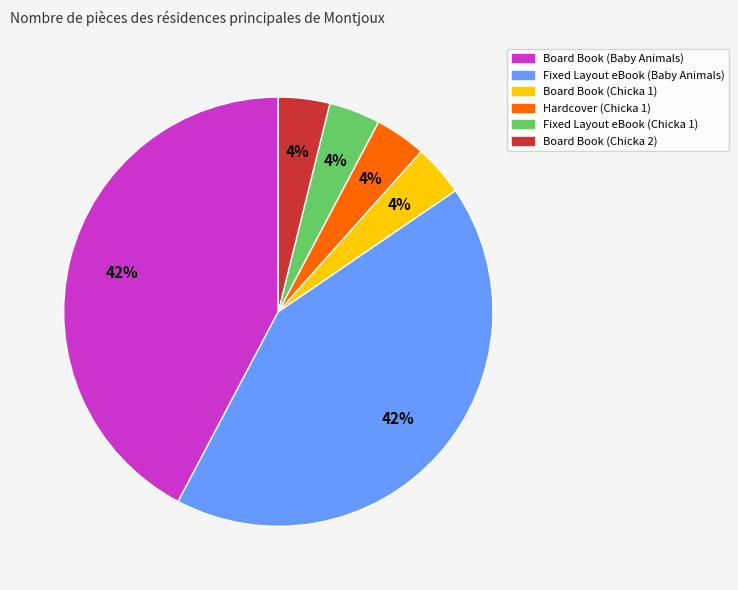

Combined, do Board Book (Chicka 2) and Board Book (Baby Animals) account for over 50%?

No